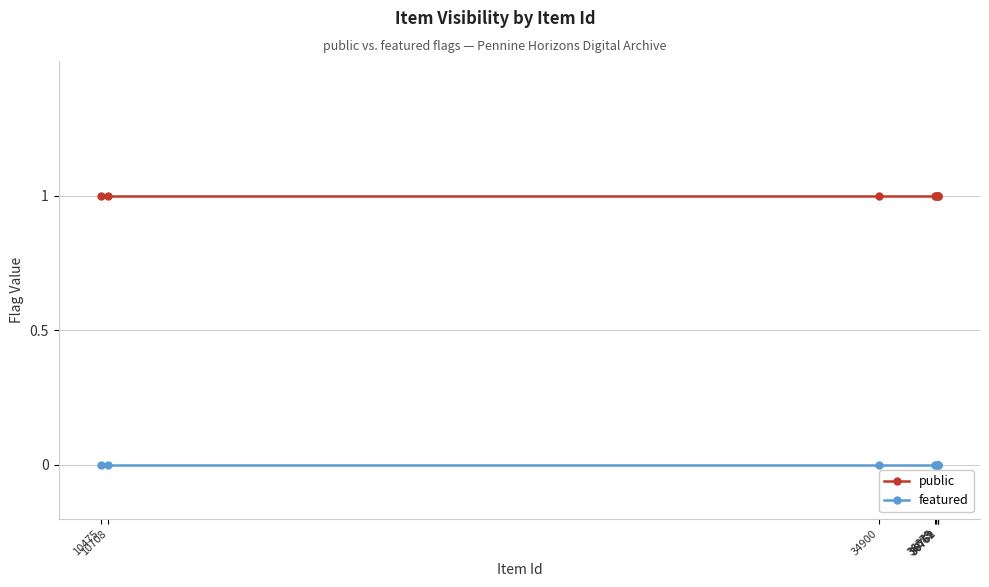

Count the number of categories in the chart.

8